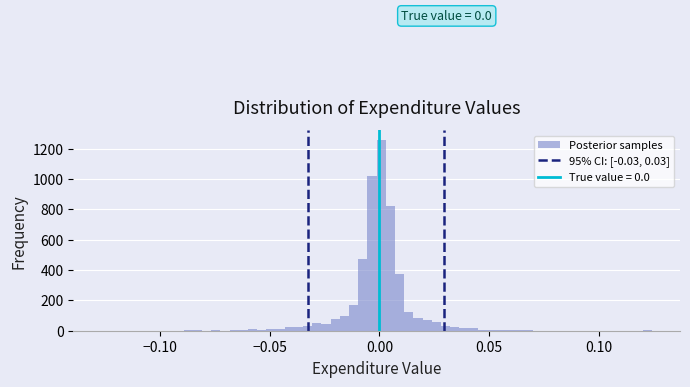

Read against the x-axis, roughly where is the centre of the tallest bar?

0.000